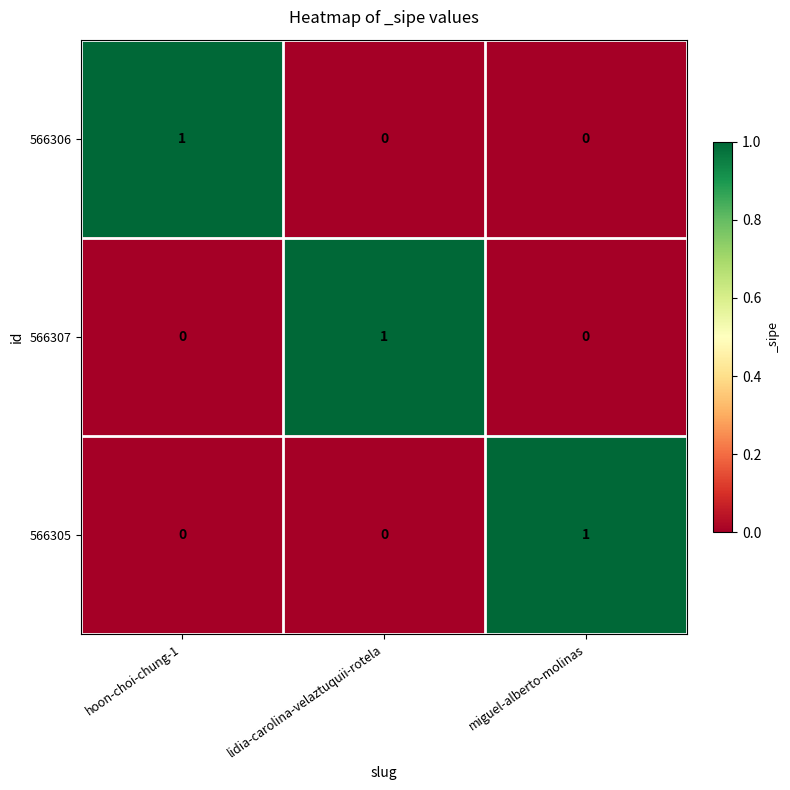

Count the 566306 values in the range 0 to 1.

3